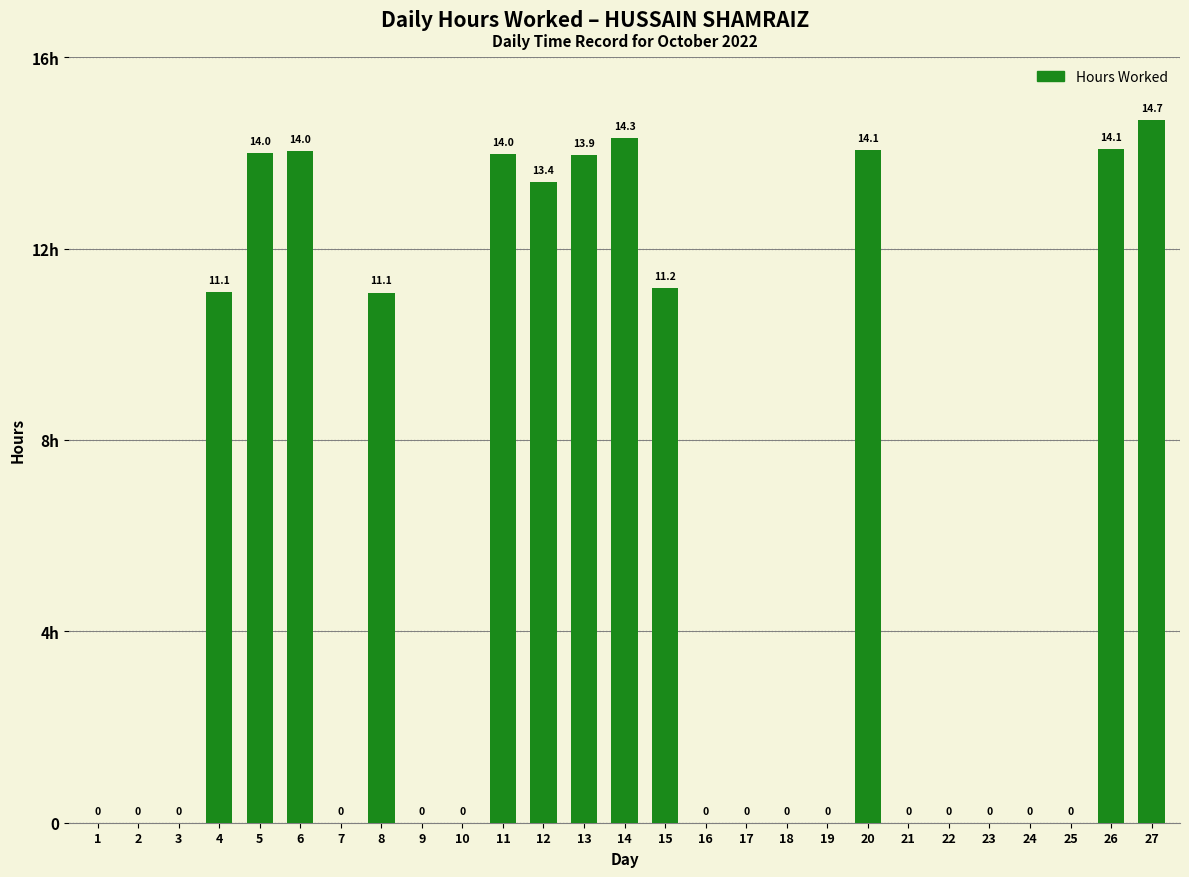

Reading left to right, extract all data points from this chart.

1=0.0	2=0.0	3=0.0	4=11.1	5=14.0	6=14.0	7=0.0	8=11.1	9=0.0	10=0.0	11=14.0	12=13.4	13=13.9	14=14.3	15=11.2	16=0.0	17=0.0	18=0.0	19=0.0	20=14.1	21=0.0	22=0.0	23=0.0	24=0.0	25=0.0	26=14.1	27=14.7